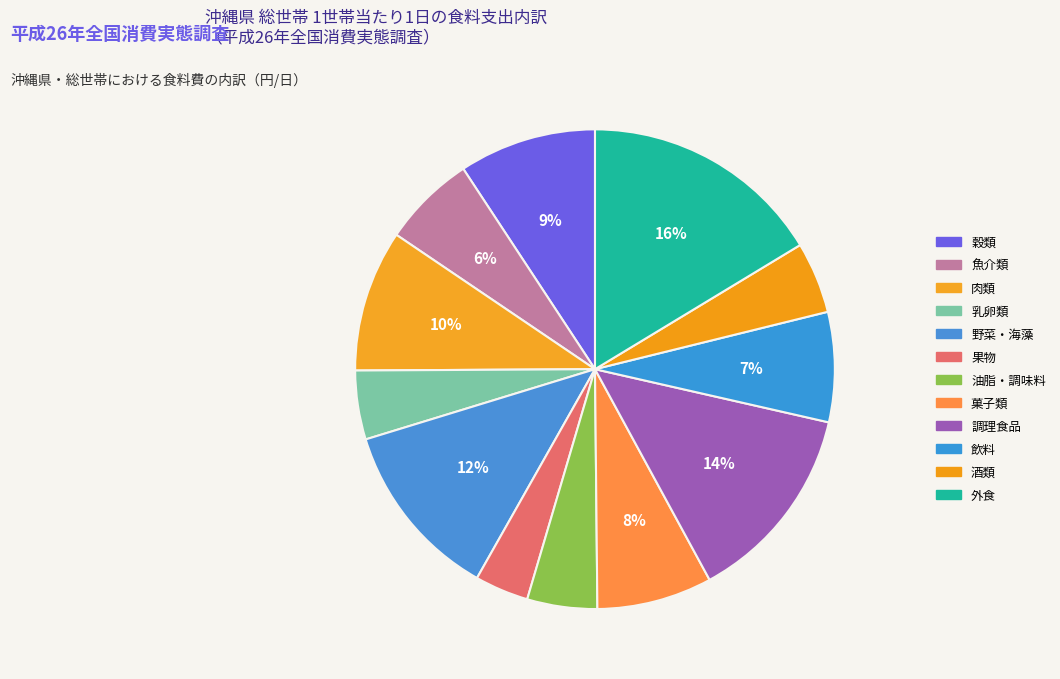

How many segments does this pie chart have?

12